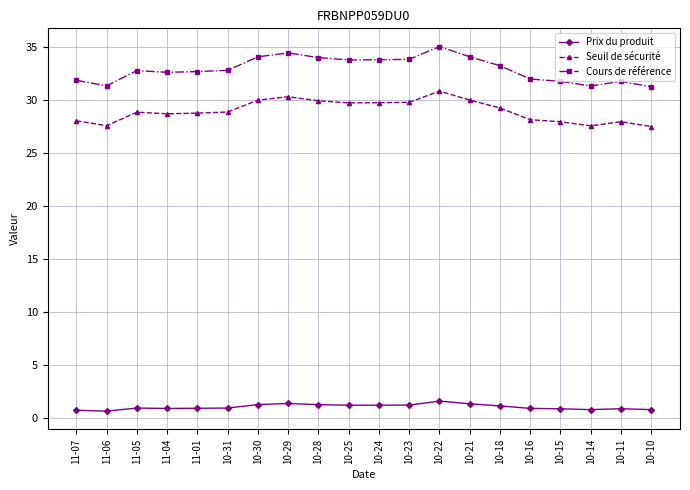

What is the difference between the maximum and minimum values in the Seuil de sécurité series?

3.3